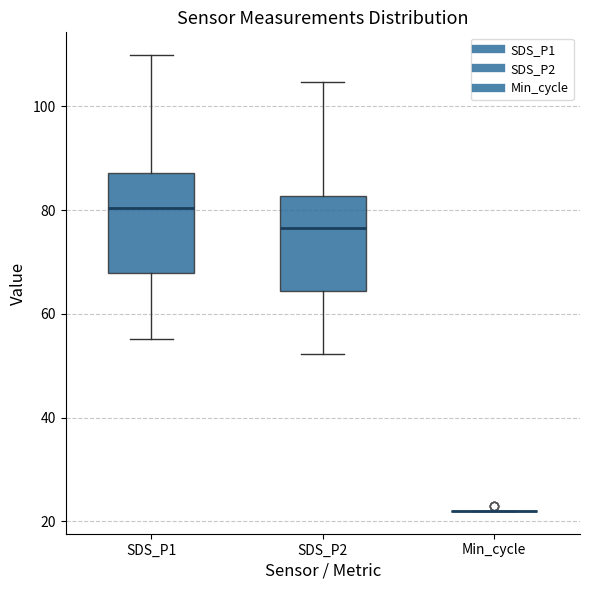

Reading left to right, read every box against the y-axis: the position of its median line, the range the box covers, and the ends of its whiskers. The values are not printed on the chart, so give them approximately, as read against the axis.

SDS_P1: median 80, box 68 to 88, whiskers 56 to 110
SDS_P2: median 76, box 64 to 82, whiskers 52 to 104
Min_cycle: box collapsed to a line at 22, whiskers 22 to 22